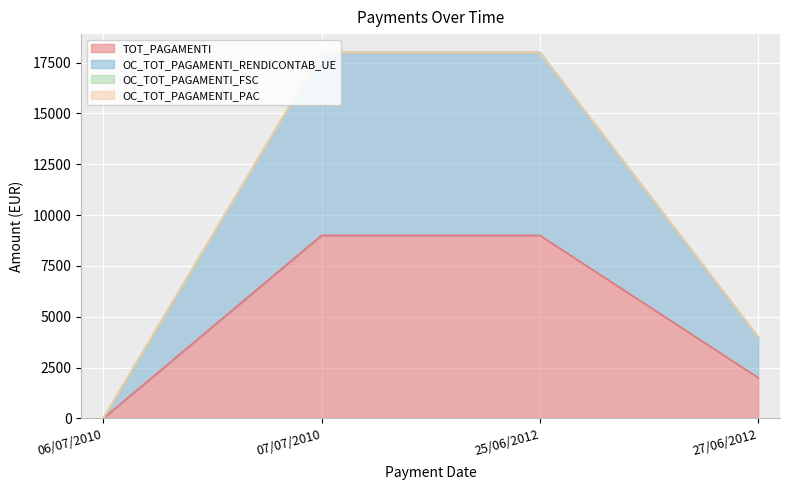

Does the chart display data point markers on the line(s)?

No